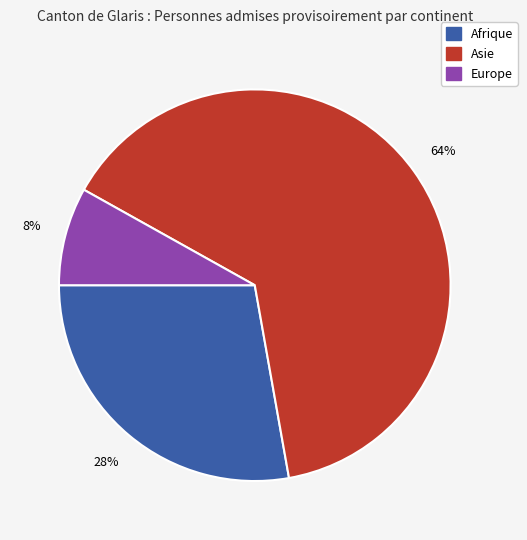

Does any single category account for the majority?

Yes